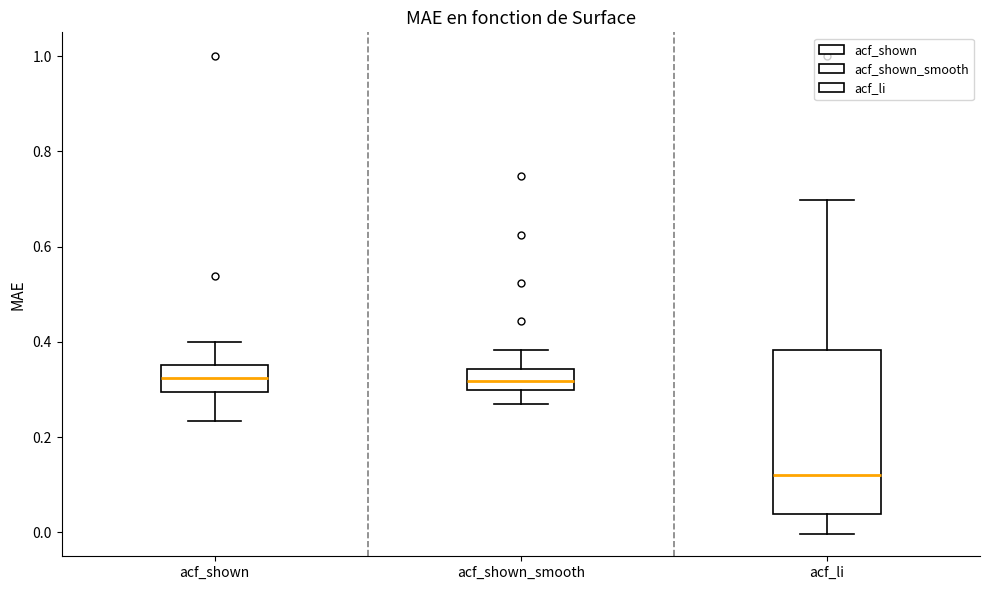

Which box is the tallest, from its lower edge to its upper edge?

acf_li